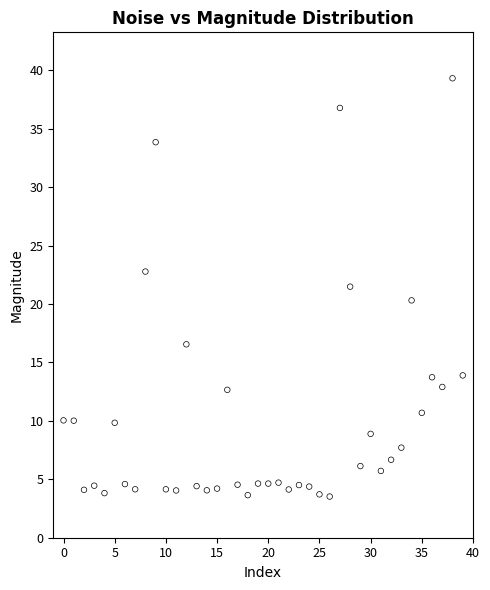

What is the range of Y values (max minus min)?

35.8